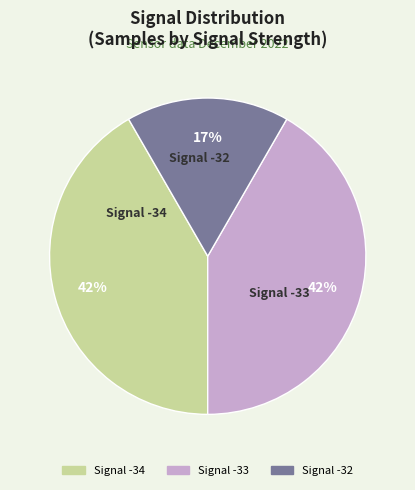

Does any single category account for the majority?

No